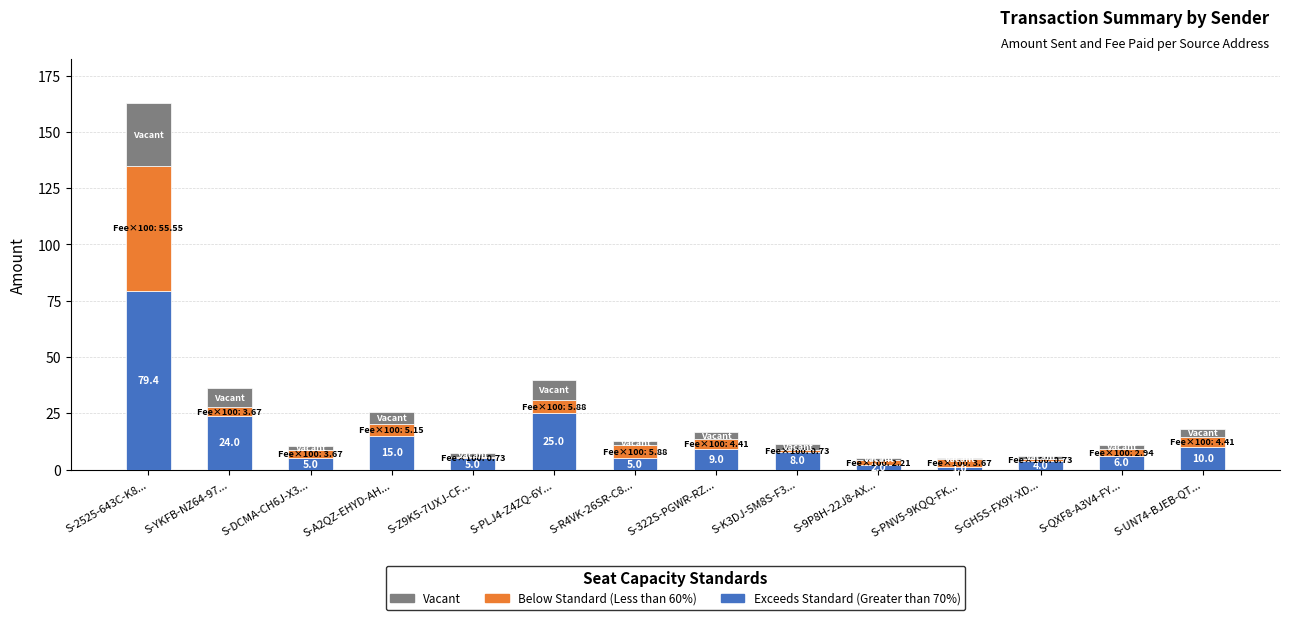

Is it true that Exceeds Standard (Greater than 70%) equals 115.1 at S-2525-643C-K8...?

False